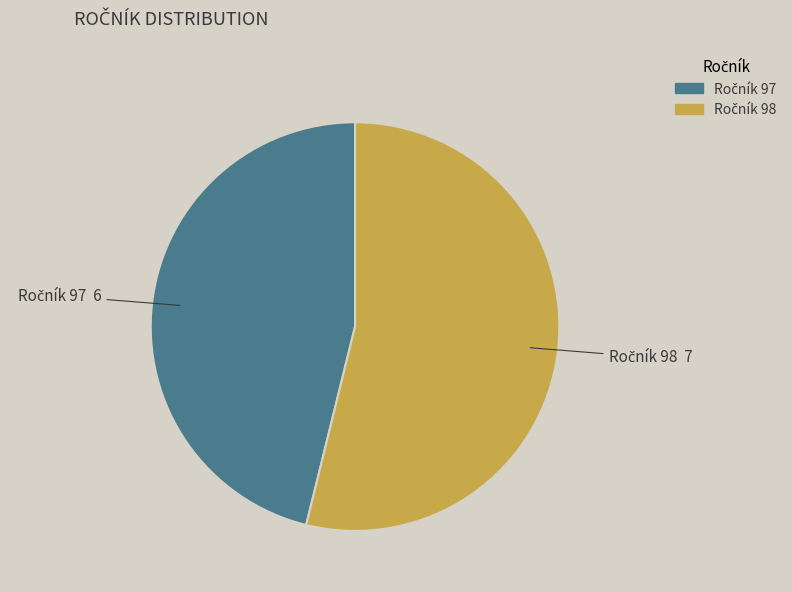

Is there a majority slice in this chart?

Yes